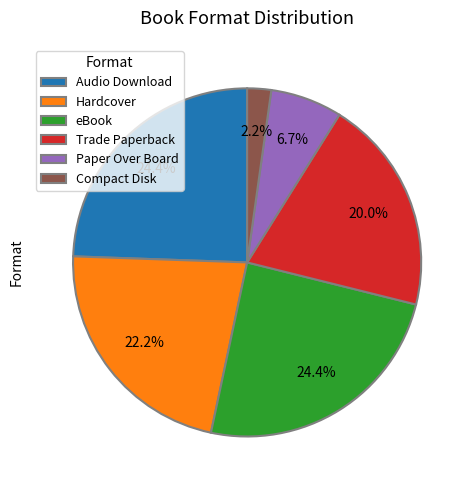

What is the ratio of the value at Paper Over Board to the value at Compact Disk?

3.0